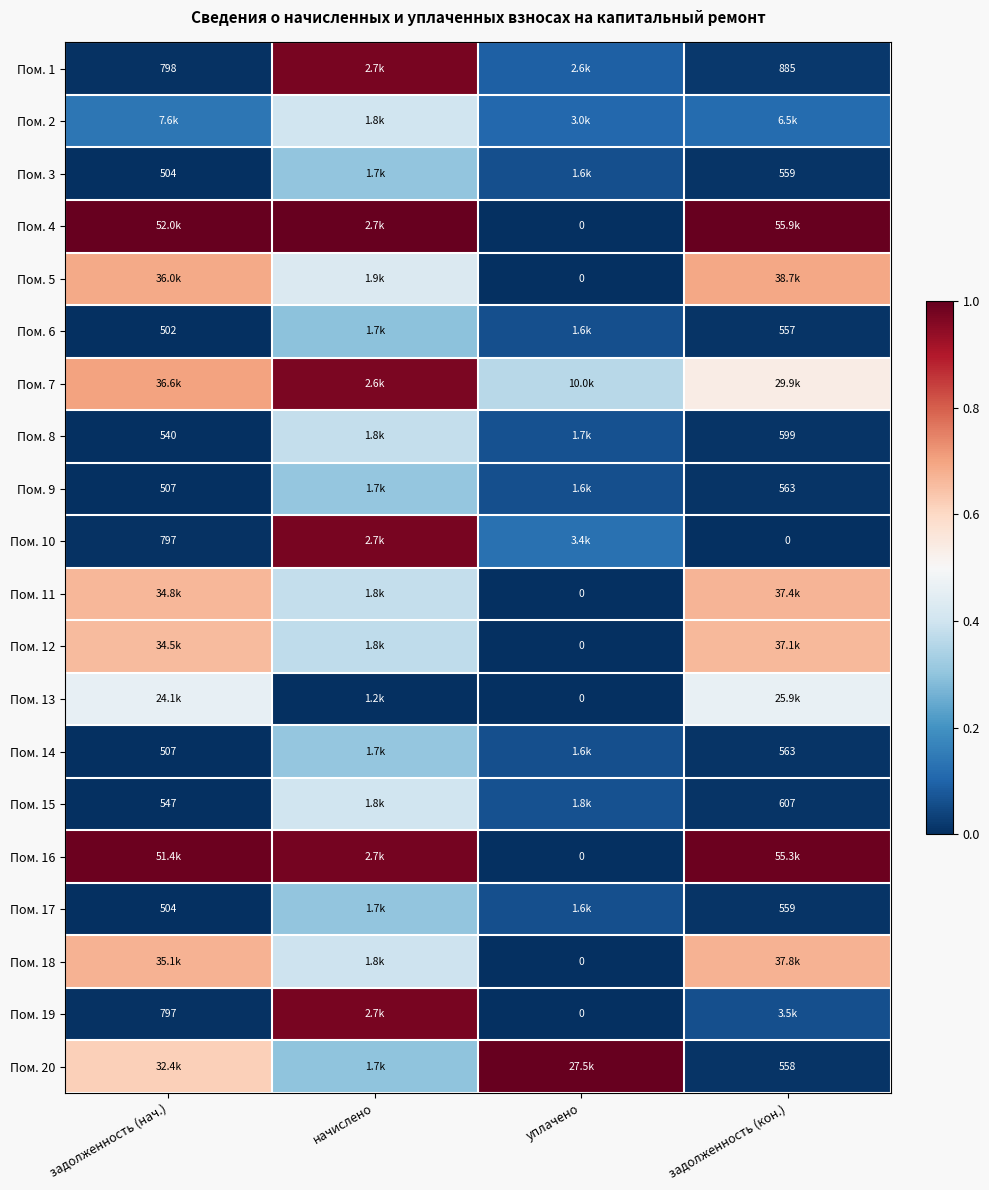

Is the value of Пом. 13 at уплачено greater than the value of Пом. 15 at задолженность (кон.)?

No